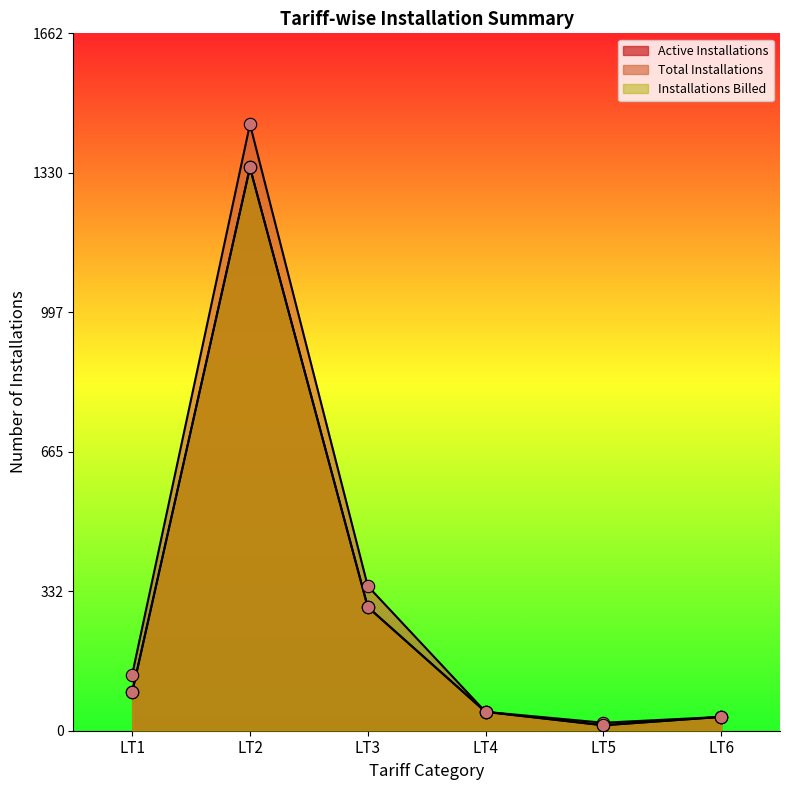

Is the value of Installations Billed at LT3 greater than the value of Total Installations at LT3?

No